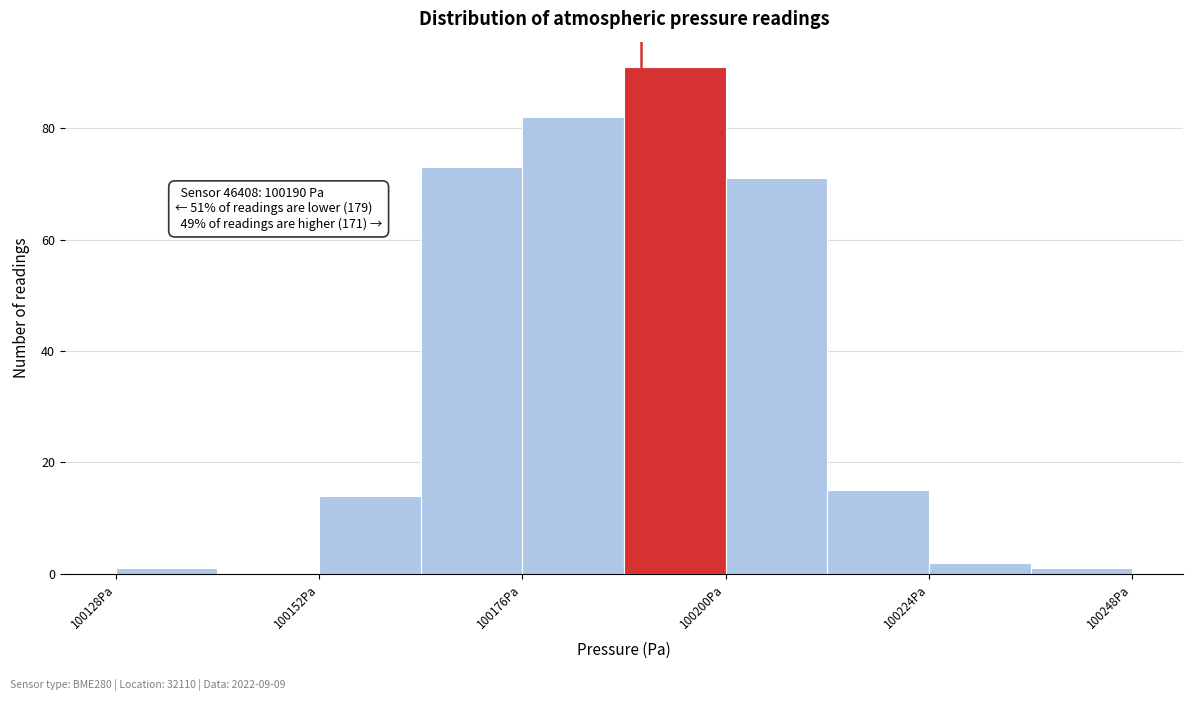

Read against the x-axis, roughly where is the centre of the tallest bar?

100195